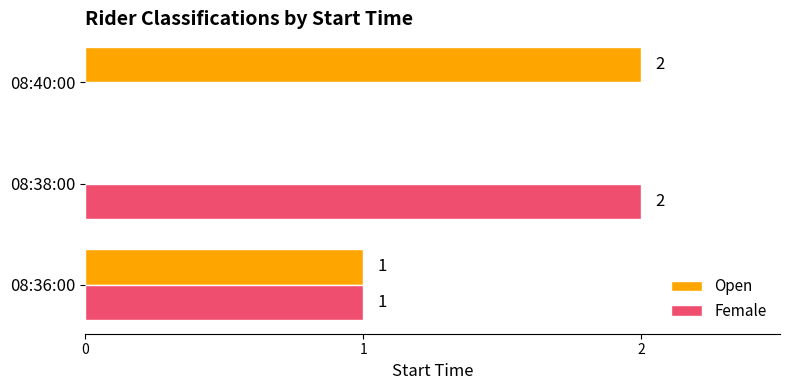

The Female series shows 2 at 08:36:00. True or false?

False